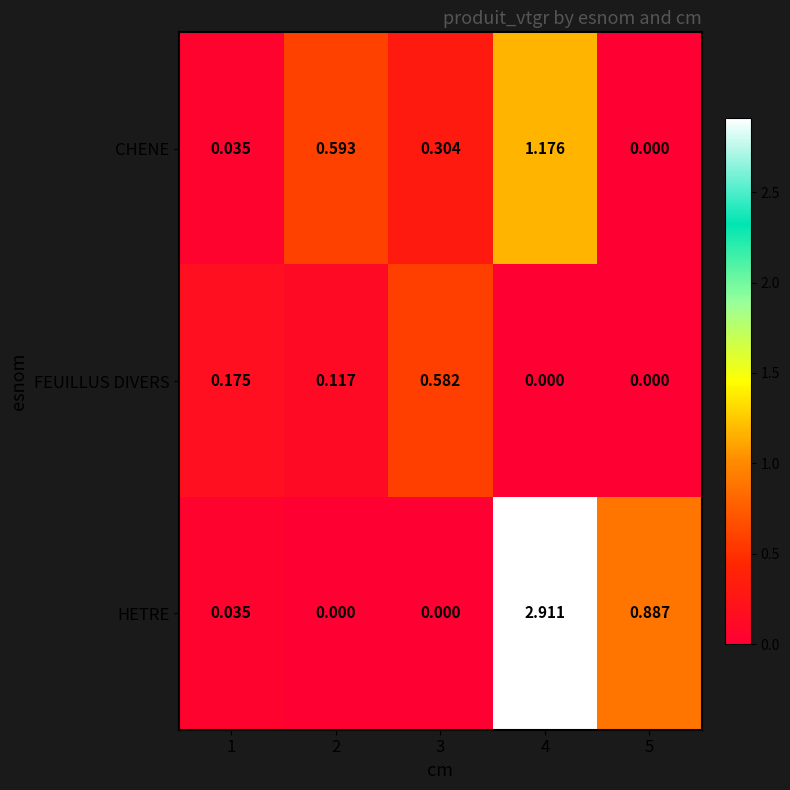

Which series has the largest total across all categories?

HETRE